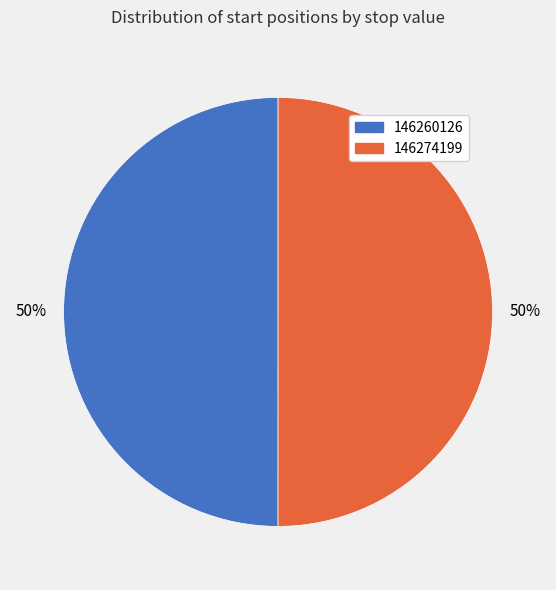

What percentage is the 146274199 slice, to the nearest percent?

50%